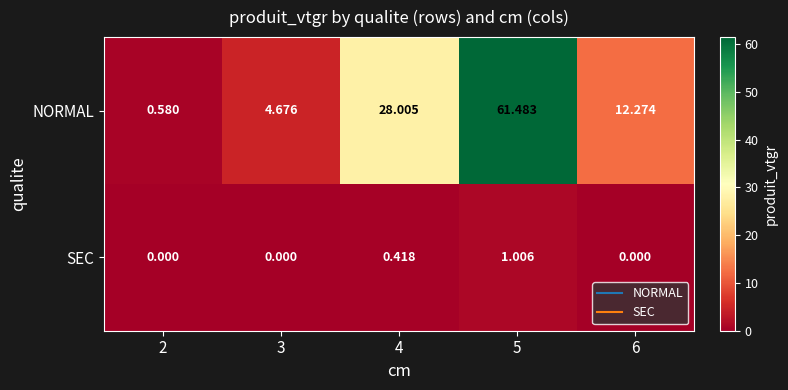

Count the number of categories in the chart.

5